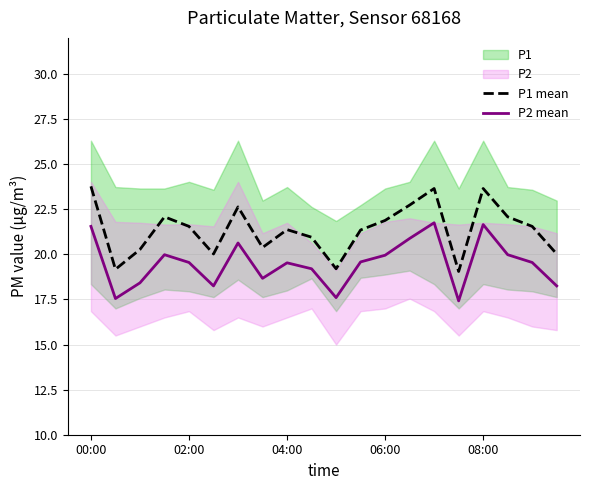

How many values in the P2 mean series are below 19?

7